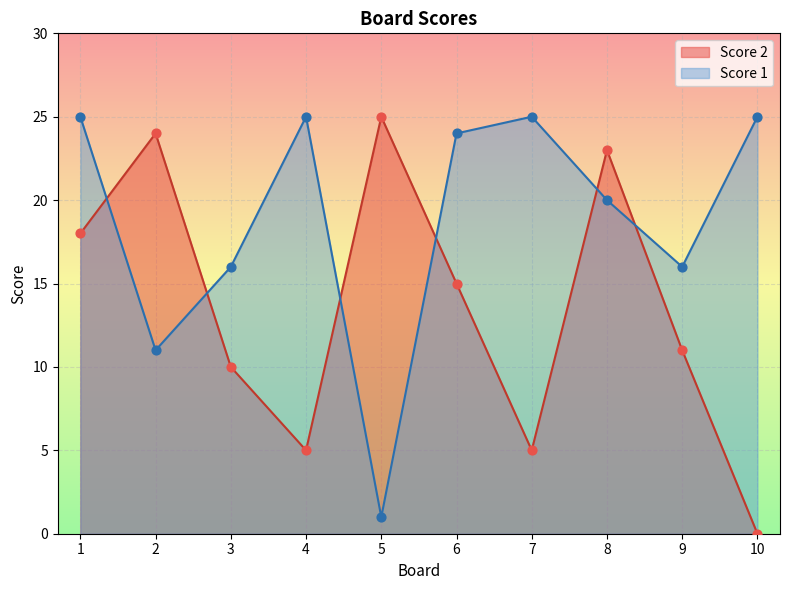

At which category is the sum across all series the highest?

1